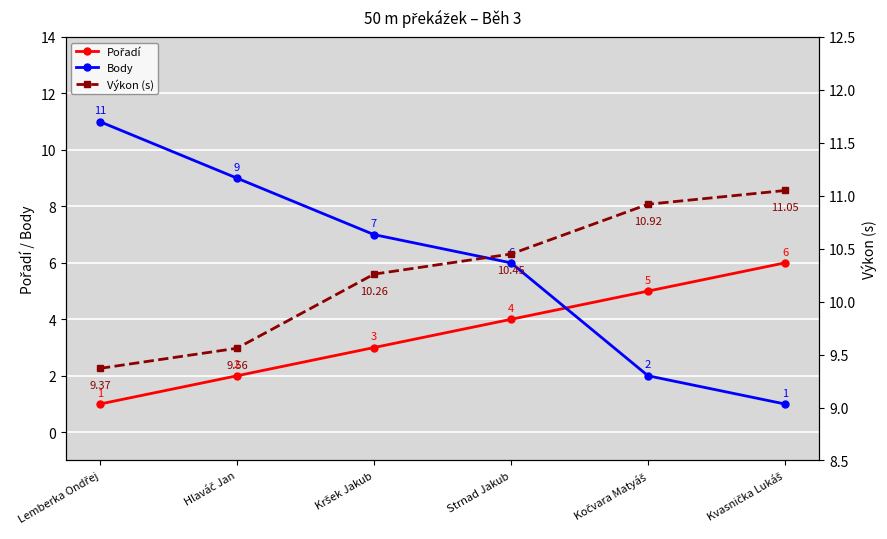

Which category has the lowest value across all series?

Lemberka Ondřej